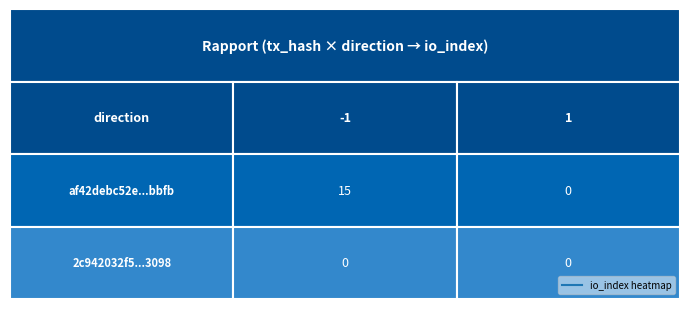

Is it true that af42debc52e1d807bc451cb5d137ec3e0f5bbfb equals 15 at -1?

True